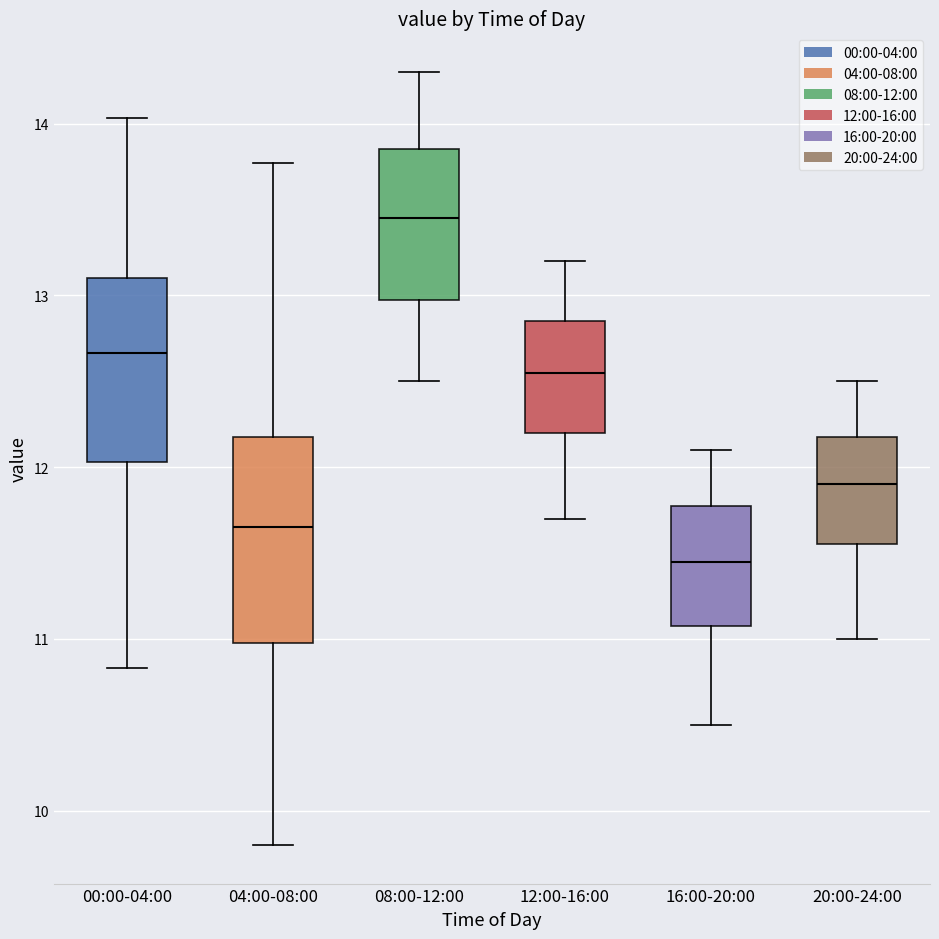

Reading left to right, read every box against the y-axis: the position of its median line, the range the box covers, and the ends of its whiskers. The values are not printed on the chart, so give them approximately, as read against the axis.

00:00-04:00: median 12.7, box 12.0 to 13.1, whiskers 10.8 to 14.0
04:00-08:00: median 11.7, box 11.0 to 12.2, whiskers 9.8 to 13.8
08:00-12:00: median 13.5, box 13.0 to 13.9, whiskers 12.5 to 14.3
12:00-16:00: median 12.6, box 12.2 to 12.9, whiskers 11.7 to 13.2
16:00-20:00: median 11.5, box 11.1 to 11.8, whiskers 10.5 to 12.1
20:00-24:00: median 11.9, box 11.6 to 12.2, whiskers 11.0 to 12.5